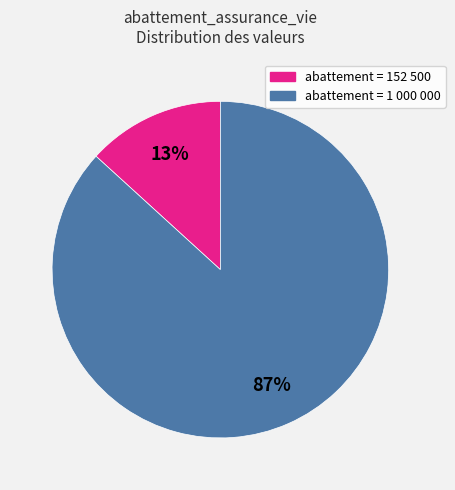

Is there a majority slice in this chart?

Yes